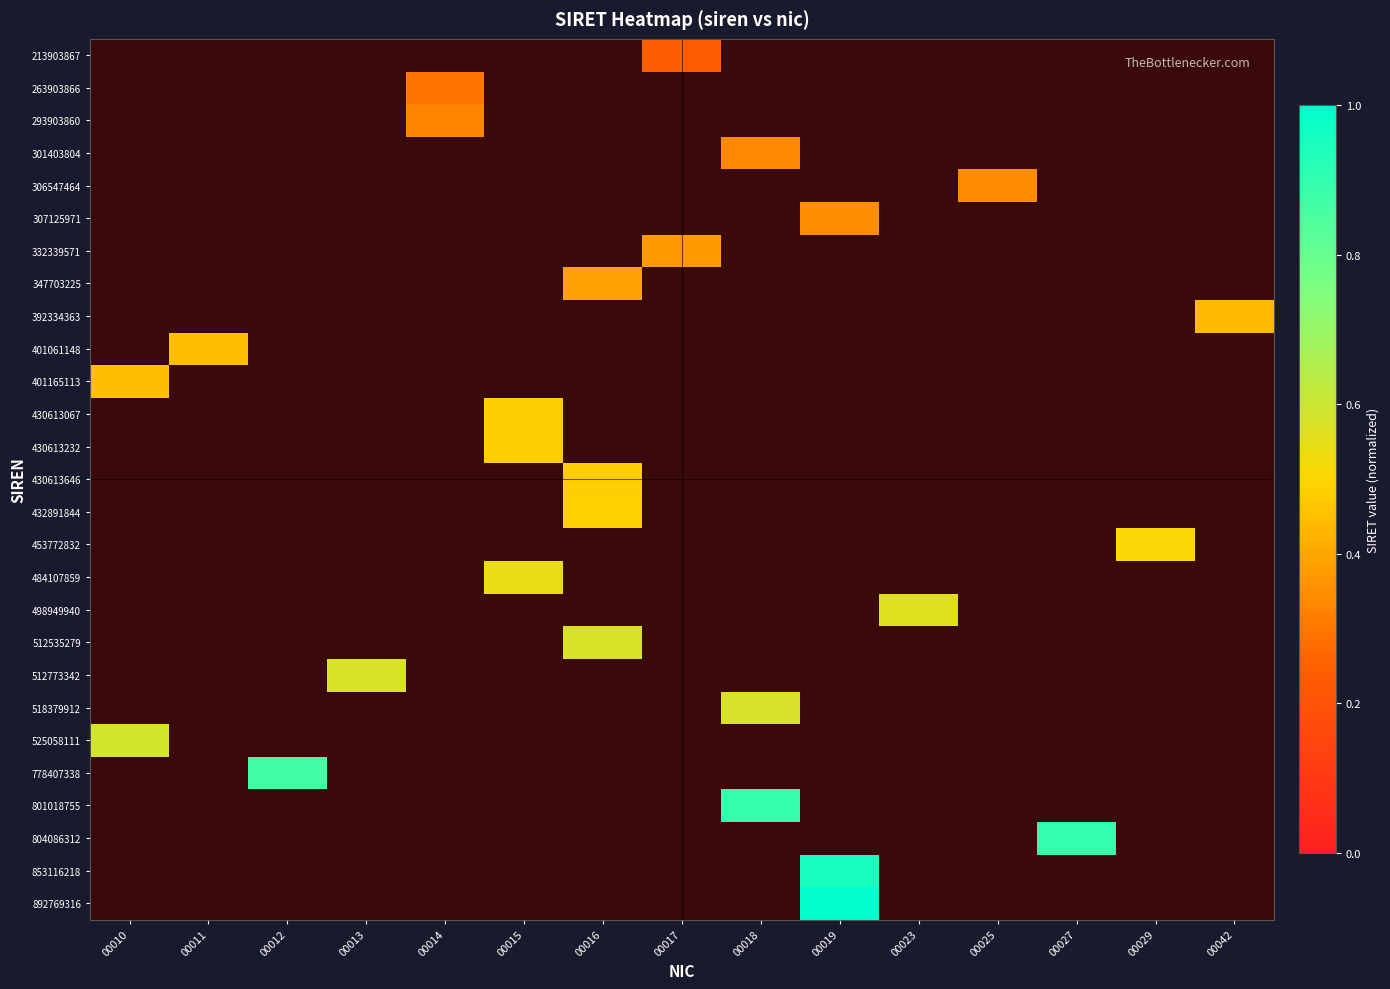

Reading right to left, extract all data points from this chart.

213903867: 00042=0.0	00029=0.0	00027=0.0	00025=0.0	00023=0.0	00019=0.0	00018=0.0	00017=0.2	00016=0.0	00015=0.0	00014=0.0	00013=0.0	00012=0.0	00011=0.0	00010=0.0
263903866: 00042=0.0	00029=0.0	00027=0.0	00025=0.0	00023=0.0	00019=0.0	00018=0.0	00017=0.0	00016=0.0	00015=0.0	00014=0.3	00013=0.0	00012=0.0	00011=0.0	00010=0.0
293903860: 00042=0.0	00029=0.0	00027=0.0	00025=0.0	00023=0.0	00019=0.0	00018=0.0	00017=0.0	00016=0.0	00015=0.0	00014=0.3	00013=0.0	00012=0.0	00011=0.0	00010=0.0
301403804: 00042=0.0	00029=0.0	00027=0.0	00025=0.0	00023=0.0	00019=0.0	00018=0.3	00017=0.0	00016=0.0	00015=0.0	00014=0.0	00013=0.0	00012=0.0	00011=0.0	00010=0.0
306547464: 00042=0.0	00029=0.0	00027=0.0	00025=0.3	00023=0.0	00019=0.0	00018=0.0	00017=0.0	00016=0.0	00015=0.0	00014=0.0	00013=0.0	00012=0.0	00011=0.0	00010=0.0
307125971: 00042=0.0	00029=0.0	00027=0.0	00025=0.0	00023=0.0	00019=0.3	00018=0.0	00017=0.0	00016=0.0	00015=0.0	00014=0.0	00013=0.0	00012=0.0	00011=0.0	00010=0.0
332339571: 00042=0.0	00029=0.0	00027=0.0	00025=0.0	00023=0.0	00019=0.0	00018=0.0	00017=0.4	00016=0.0	00015=0.0	00014=0.0	00013=0.0	00012=0.0	00011=0.0	00010=0.0
347703225: 00042=0.0	00029=0.0	00027=0.0	00025=0.0	00023=0.0	00019=0.0	00018=0.0	00017=0.0	00016=0.4	00015=0.0	00014=0.0	00013=0.0	00012=0.0	00011=0.0	00010=0.0
392334363: 00042=0.4	00029=0.0	00027=0.0	00025=0.0	00023=0.0	00019=0.0	00018=0.0	00017=0.0	00016=0.0	00015=0.0	00014=0.0	00013=0.0	00012=0.0	00011=0.0	00010=0.0
401061148: 00042=0.0	00029=0.0	00027=0.0	00025=0.0	00023=0.0	00019=0.0	00018=0.0	00017=0.0	00016=0.0	00015=0.0	00014=0.0	00013=0.0	00012=0.0	00011=0.4	00010=0.0
401165113: 00042=0.0	00029=0.0	00027=0.0	00025=0.0	00023=0.0	00019=0.0	00018=0.0	00017=0.0	00016=0.0	00015=0.0	00014=0.0	00013=0.0	00012=0.0	00011=0.0	00010=0.4
430613067: 00042=0.0	00029=0.0	00027=0.0	00025=0.0	00023=0.0	00019=0.0	00018=0.0	00017=0.0	00016=0.0	00015=0.5	00014=0.0	00013=0.0	00012=0.0	00011=0.0	00010=0.0
430613232: 00042=0.0	00029=0.0	00027=0.0	00025=0.0	00023=0.0	00019=0.0	00018=0.0	00017=0.0	00016=0.0	00015=0.5	00014=0.0	00013=0.0	00012=0.0	00011=0.0	00010=0.0
430613646: 00042=0.0	00029=0.0	00027=0.0	00025=0.0	00023=0.0	00019=0.0	00018=0.0	00017=0.0	00016=0.5	00015=0.0	00014=0.0	00013=0.0	00012=0.0	00011=0.0	00010=0.0
432891844: 00042=0.0	00029=0.0	00027=0.0	00025=0.0	00023=0.0	00019=0.0	00018=0.0	00017=0.0	00016=0.5	00015=0.0	00014=0.0	00013=0.0	00012=0.0	00011=0.0	00010=0.0
453772832: 00042=0.0	00029=0.5	00027=0.0	00025=0.0	00023=0.0	00019=0.0	00018=0.0	00017=0.0	00016=0.0	00015=0.0	00014=0.0	00013=0.0	00012=0.0	00011=0.0	00010=0.0
484107859: 00042=0.0	00029=0.0	00027=0.0	00025=0.0	00023=0.0	00019=0.0	00018=0.0	00017=0.0	00016=0.0	00015=0.5	00014=0.0	00013=0.0	00012=0.0	00011=0.0	00010=0.0
498949940: 00042=0.0	00029=0.0	00027=0.0	00025=0.0	00023=0.6	00019=0.0	00018=0.0	00017=0.0	00016=0.0	00015=0.0	00014=0.0	00013=0.0	00012=0.0	00011=0.0	00010=0.0
512535279: 00042=0.0	00029=0.0	00027=0.0	00025=0.0	00023=0.0	00019=0.0	00018=0.0	00017=0.0	00016=0.6	00015=0.0	00014=0.0	00013=0.0	00012=0.0	00011=0.0	00010=0.0
512773342: 00042=0.0	00029=0.0	00027=0.0	00025=0.0	00023=0.0	00019=0.0	00018=0.0	00017=0.0	00016=0.0	00015=0.0	00014=0.0	00013=0.6	00012=0.0	00011=0.0	00010=0.0
518379912: 00042=0.0	00029=0.0	00027=0.0	00025=0.0	00023=0.0	00019=0.0	00018=0.6	00017=0.0	00016=0.0	00015=0.0	00014=0.0	00013=0.0	00012=0.0	00011=0.0	00010=0.0
525058111: 00042=0.0	00029=0.0	00027=0.0	00025=0.0	00023=0.0	00019=0.0	00018=0.0	00017=0.0	00016=0.0	00015=0.0	00014=0.0	00013=0.0	00012=0.0	00011=0.0	00010=0.6
778407338: 00042=0.0	00029=0.0	00027=0.0	00025=0.0	00023=0.0	00019=0.0	00018=0.0	00017=0.0	00016=0.0	00015=0.0	00014=0.0	00013=0.0	00012=0.9	00011=0.0	00010=0.0
801018755: 00042=0.0	00029=0.0	00027=0.0	00025=0.0	00023=0.0	00019=0.0	00018=0.9	00017=0.0	00016=0.0	00015=0.0	00014=0.0	00013=0.0	00012=0.0	00011=0.0	00010=0.0
804086312: 00042=0.0	00029=0.0	00027=0.9	00025=0.0	00023=0.0	00019=0.0	00018=0.0	00017=0.0	00016=0.0	00015=0.0	00014=0.0	00013=0.0	00012=0.0	00011=0.0	00010=0.0
853116218: 00042=0.0	00029=0.0	00027=0.0	00025=0.0	00023=0.0	00019=1.0	00018=0.0	00017=0.0	00016=0.0	00015=0.0	00014=0.0	00013=0.0	00012=0.0	00011=0.0	00010=0.0
892769316: 00042=0.0	00029=0.0	00027=0.0	00025=0.0	00023=0.0	00019=1.0	00018=0.0	00017=0.0	00016=0.0	00015=0.0	00014=0.0	00013=0.0	00012=0.0	00011=0.0	00010=0.0